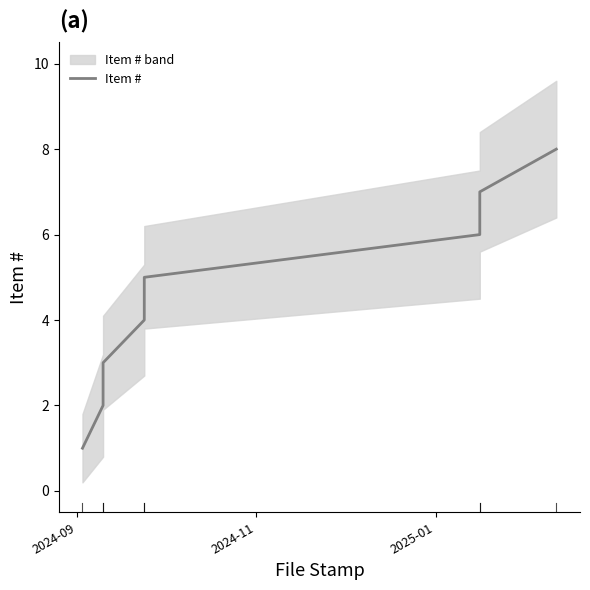

What is the average value?

4